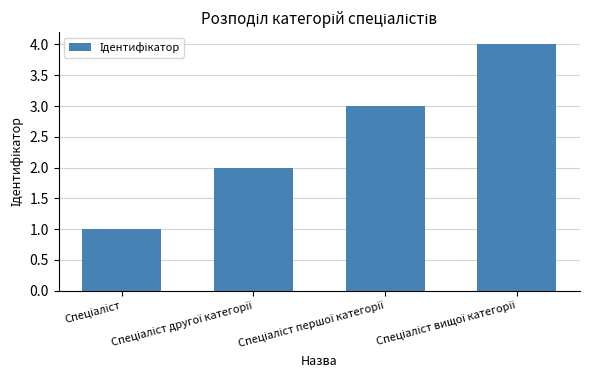

What is the sum of all values?

10